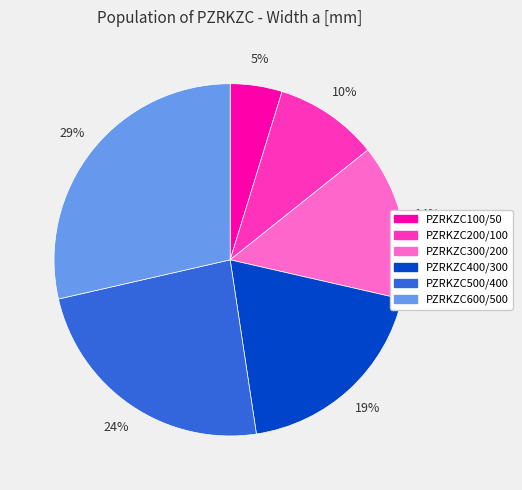

Is there a majority slice in this chart?

No